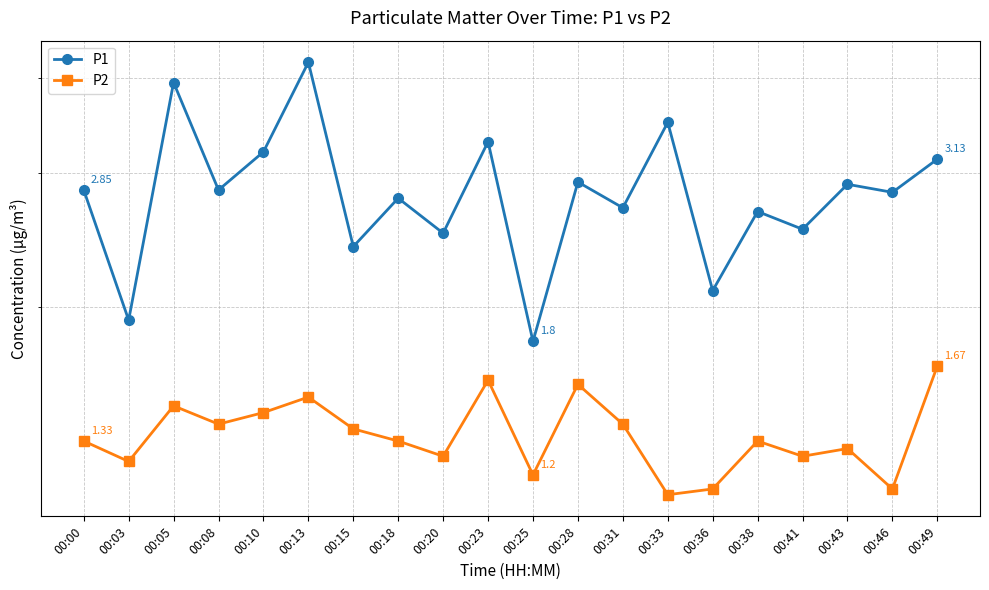

List the series in order of their peak value, lowest first.

P2, P1